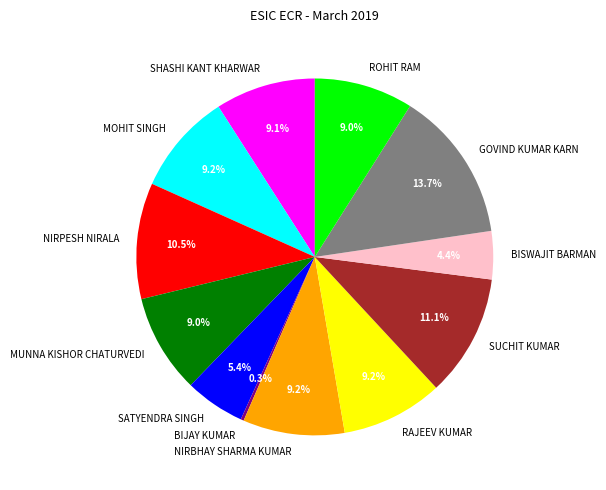

Approximately how many times larger is the value at SATYENDRA SINGH compared to SUCHIT KUMAR?

0.5